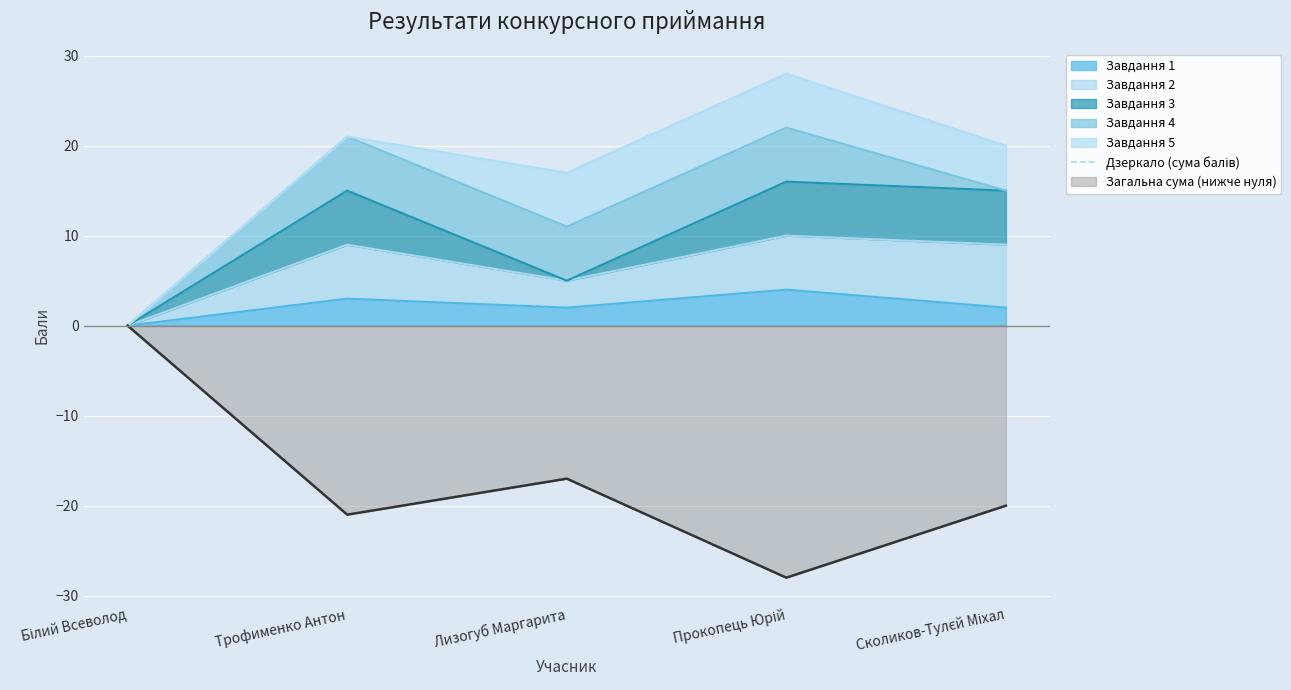

How many interior local peaks (higher than both neighbors) does the data have?

1